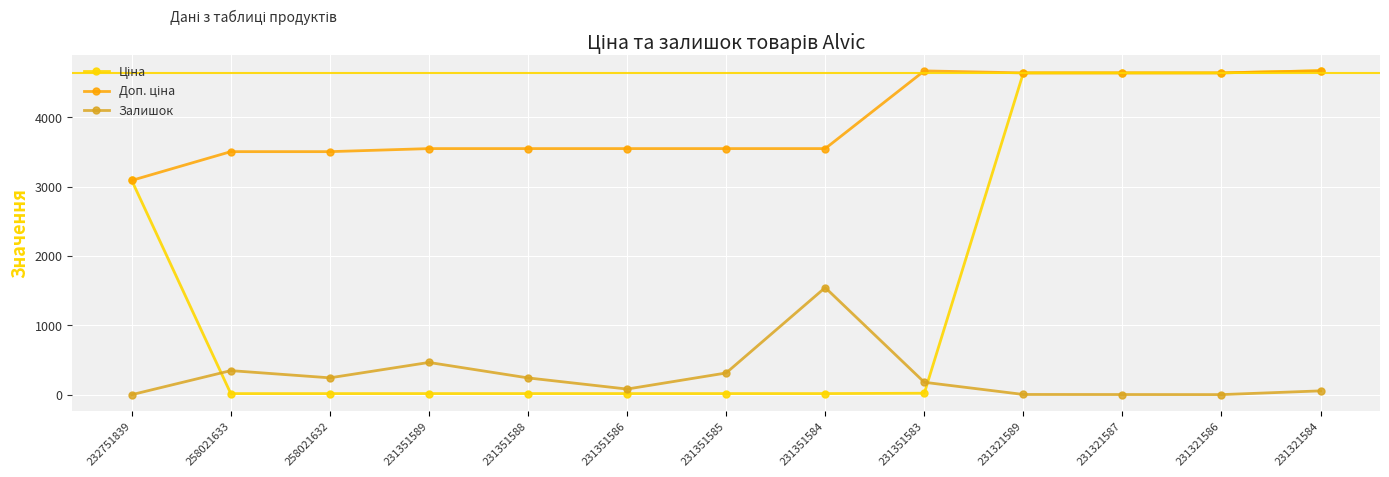

What is the highest value of the Залишок series?

1545.0